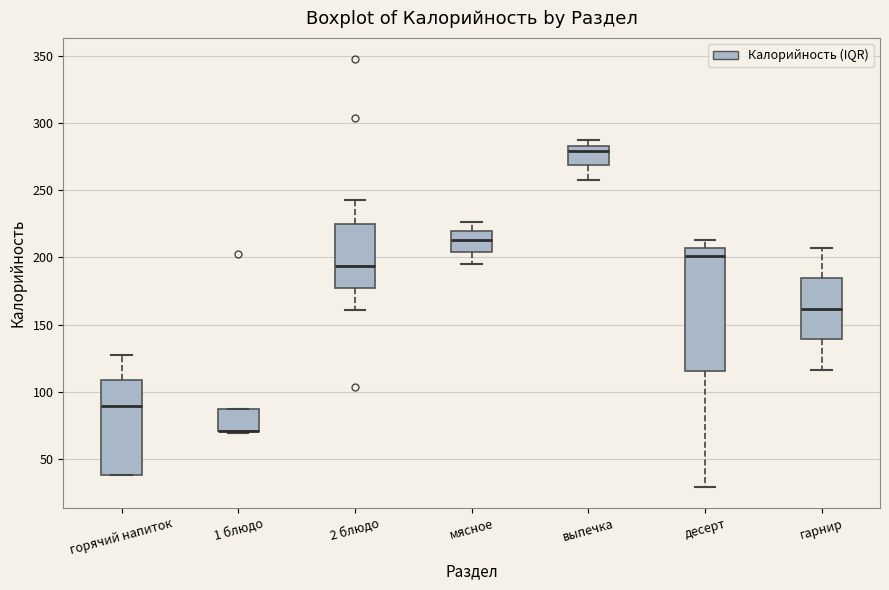

Reading left to right, transcribe this box plot: for each box, give where its median line is, the range the box spans, and where its two whiskers end, as read against the y-axis. The values are not printed on the chart, so give them approximately, as read against the axis.

горячий напиток: median 90, box 40 to 110, whiskers 40 to 125
1 блюдо: median 70 (drawn on the box's lower edge), box 70 to 85, whiskers 70 (just below the box's lower edge) to 85
2 блюдо: median 195, box 175 to 225, whiskers 160 to 245
мясное: median 215, box 205 to 220, whiskers 195 to 225
выпечка: median 280, box 270 to 285, whiskers 260 to 285 (just above the box's upper edge)
десерт: median 200, box 115 to 205, whiskers 30 to 215
гарнир: median 160, box 140 to 185, whiskers 115 to 205